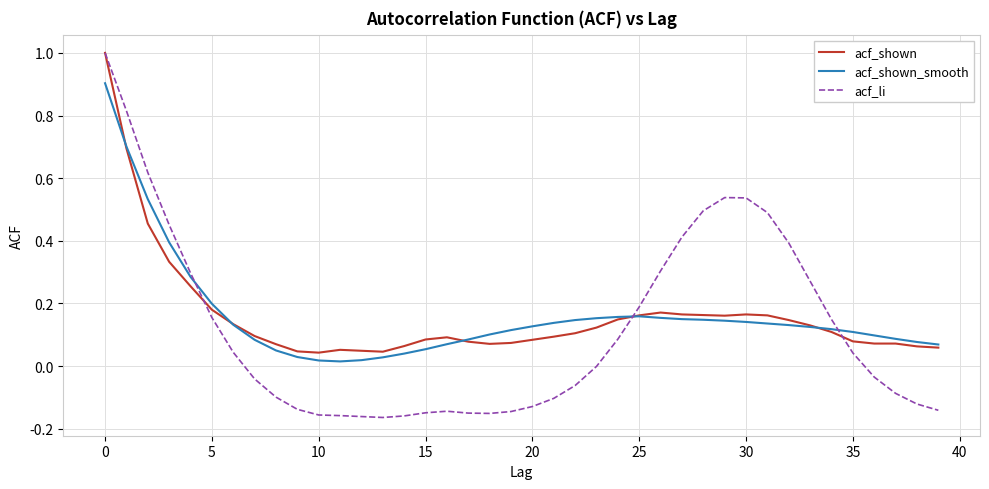

What is the maximum value for acf_shown_smooth?

0.9